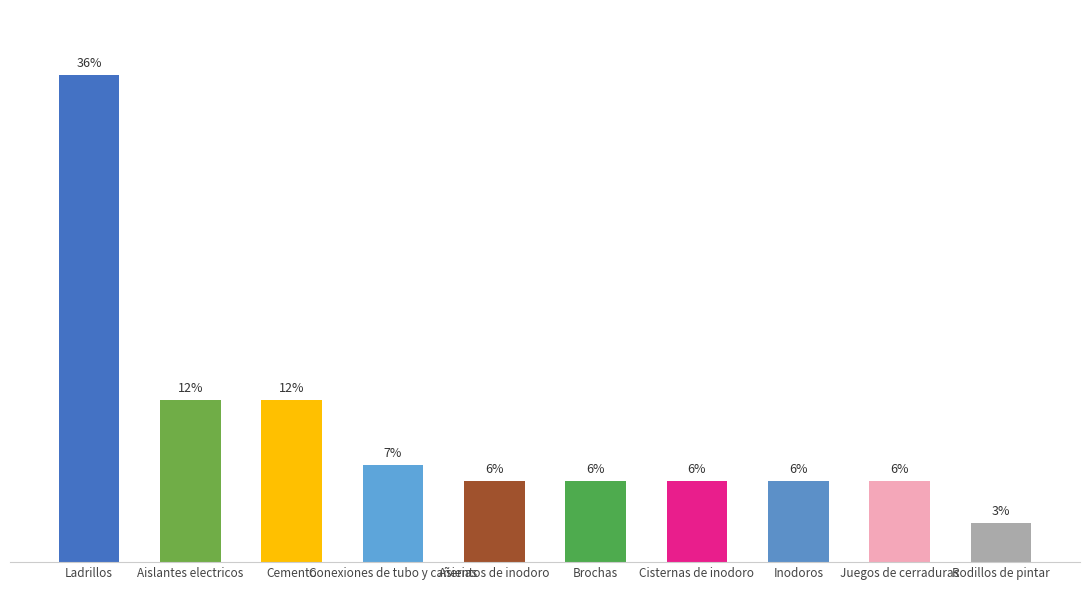

Does the chart contain any negative values?

No